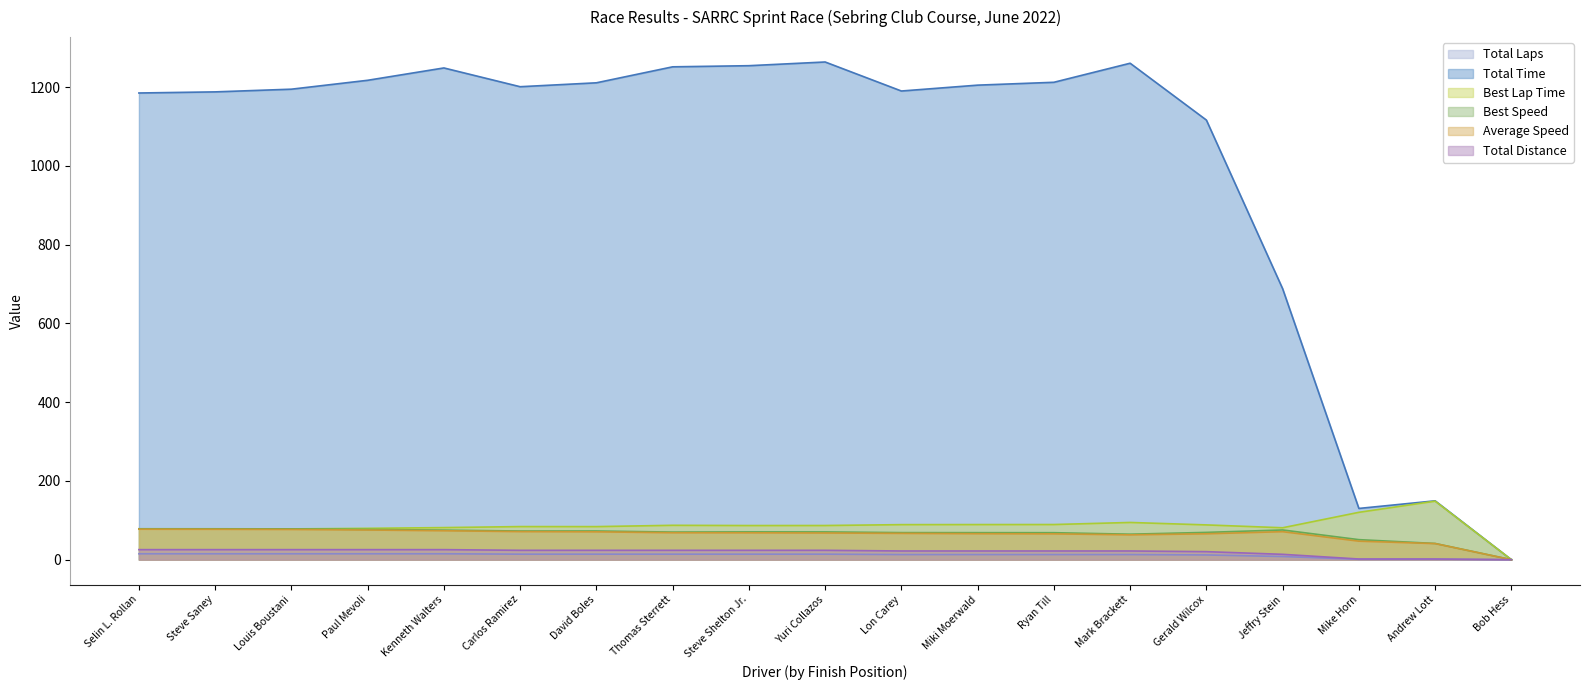

Read the Average Speed value at Jeffry Stein.

71.1